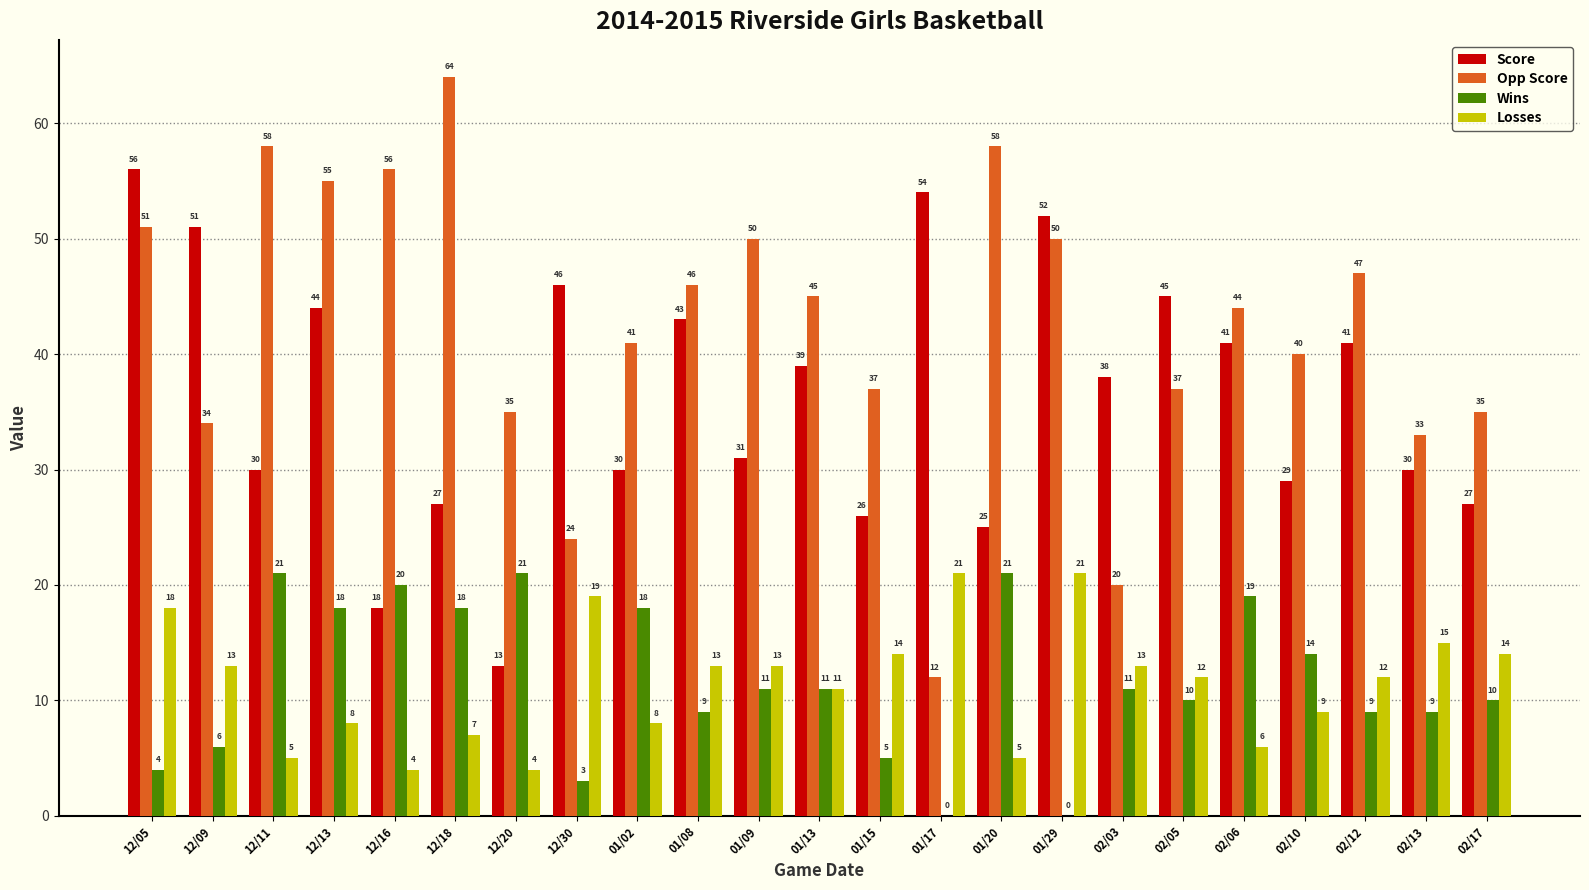

What is the highest value of the Opp Score series?

64